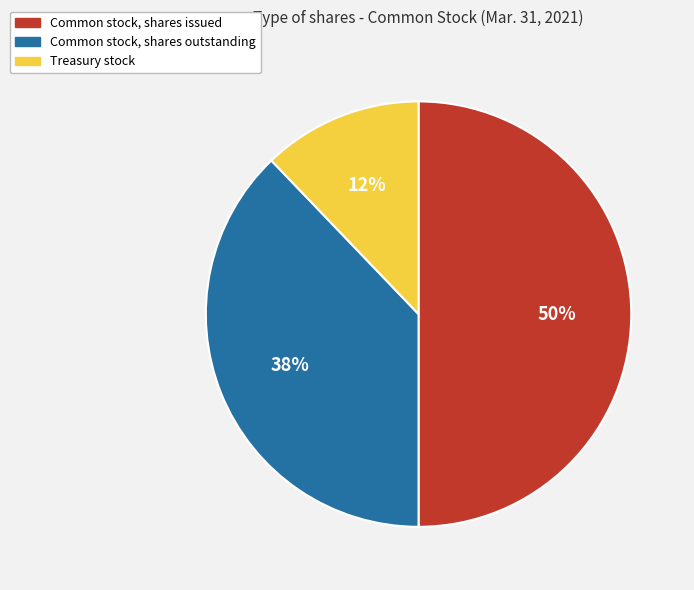

To the nearest percent, what is the combined percentage of Common stock, shares outstanding and Treasury stock?

50%